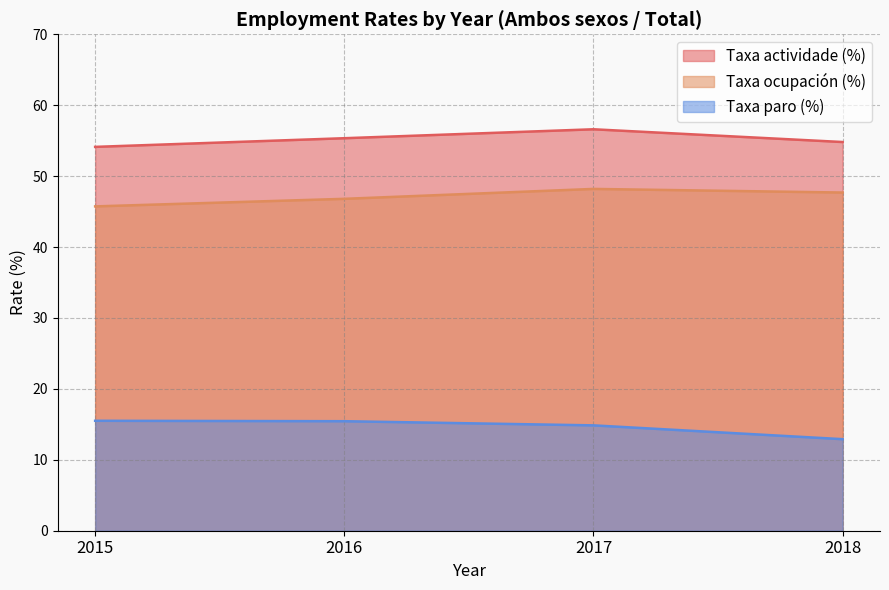

At how many categories does at least one series exceed 15?

4